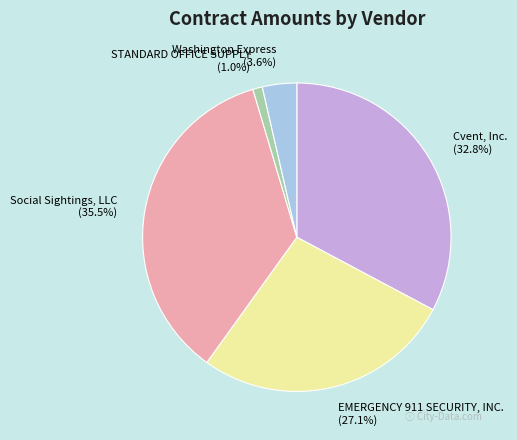

Does Washington Express account for over 50% of the chart?

No